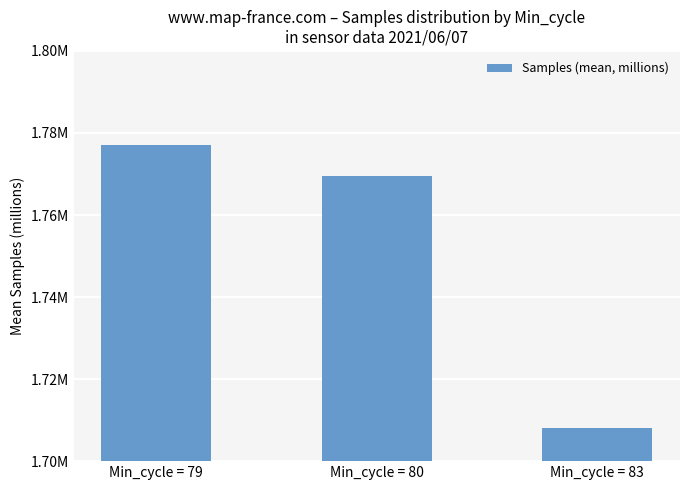

At which category does the chart reach its minimum across all series?

Min_cycle = 83